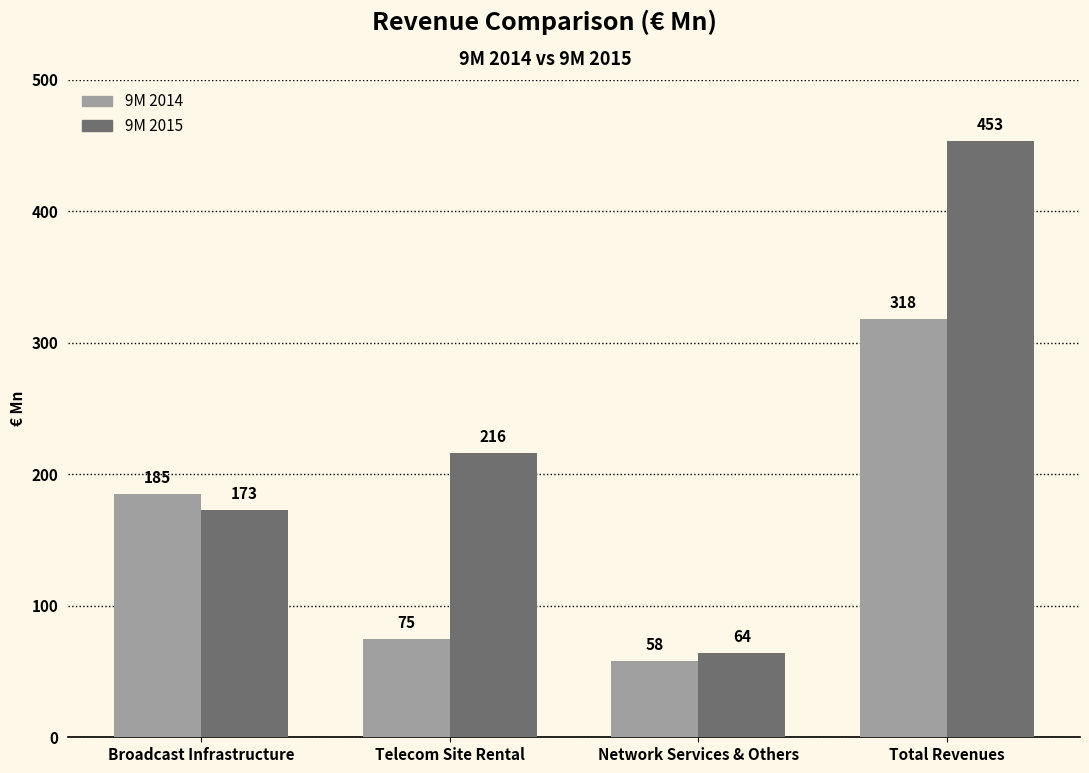

What is the greatest value displayed?

453